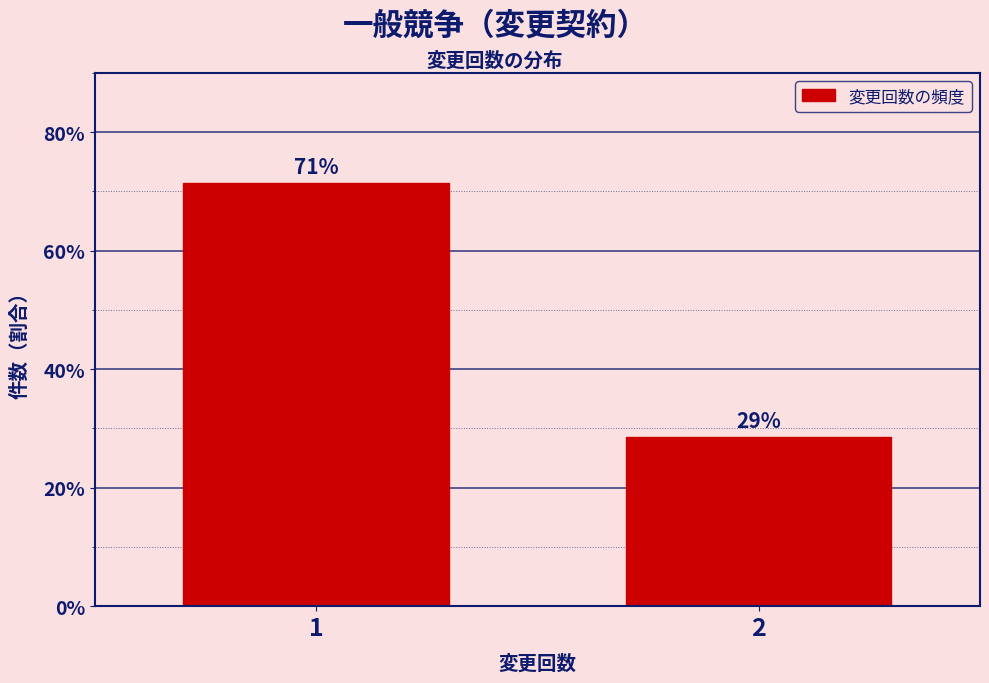

How many bars are there in total?

2